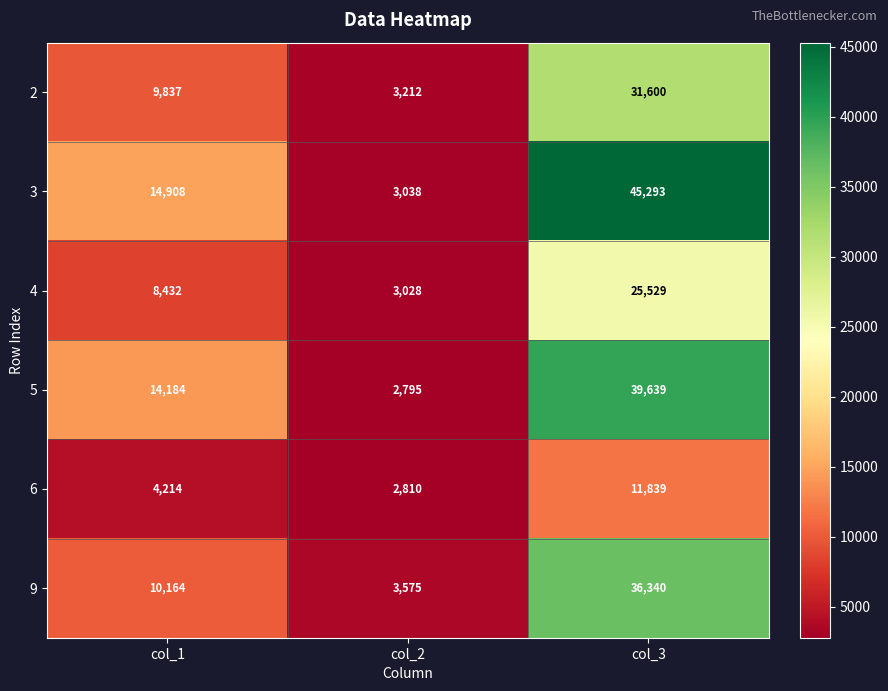

Reading left to right, transcribe all the data shown in this chart.

2: 9837	3212	31600
3: 14908	3038	45293
4: 8432	3028	25529
5: 14184	2795	39639
6: 4214	2810	11839
9: 10164	3575	36340